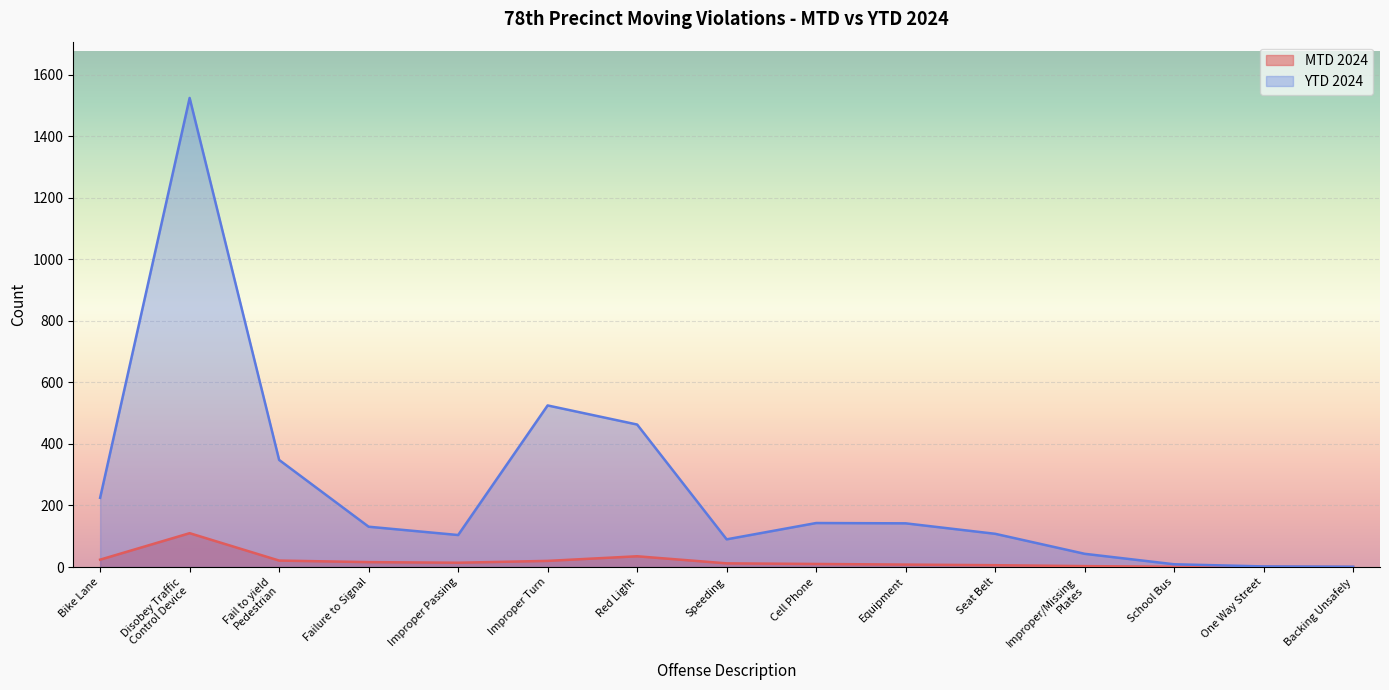

Rank the series by their maximum value, from highest to lowest.

YTD 2024, MTD 2024